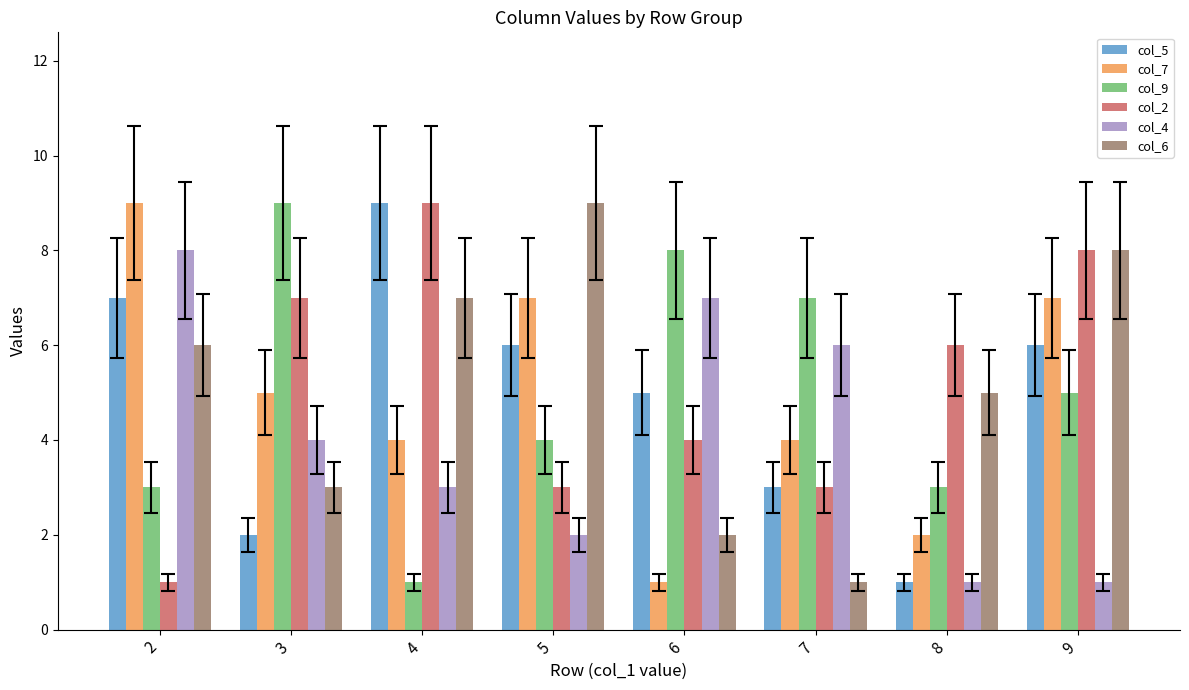

How many values in the col_7 series are below 5?

4